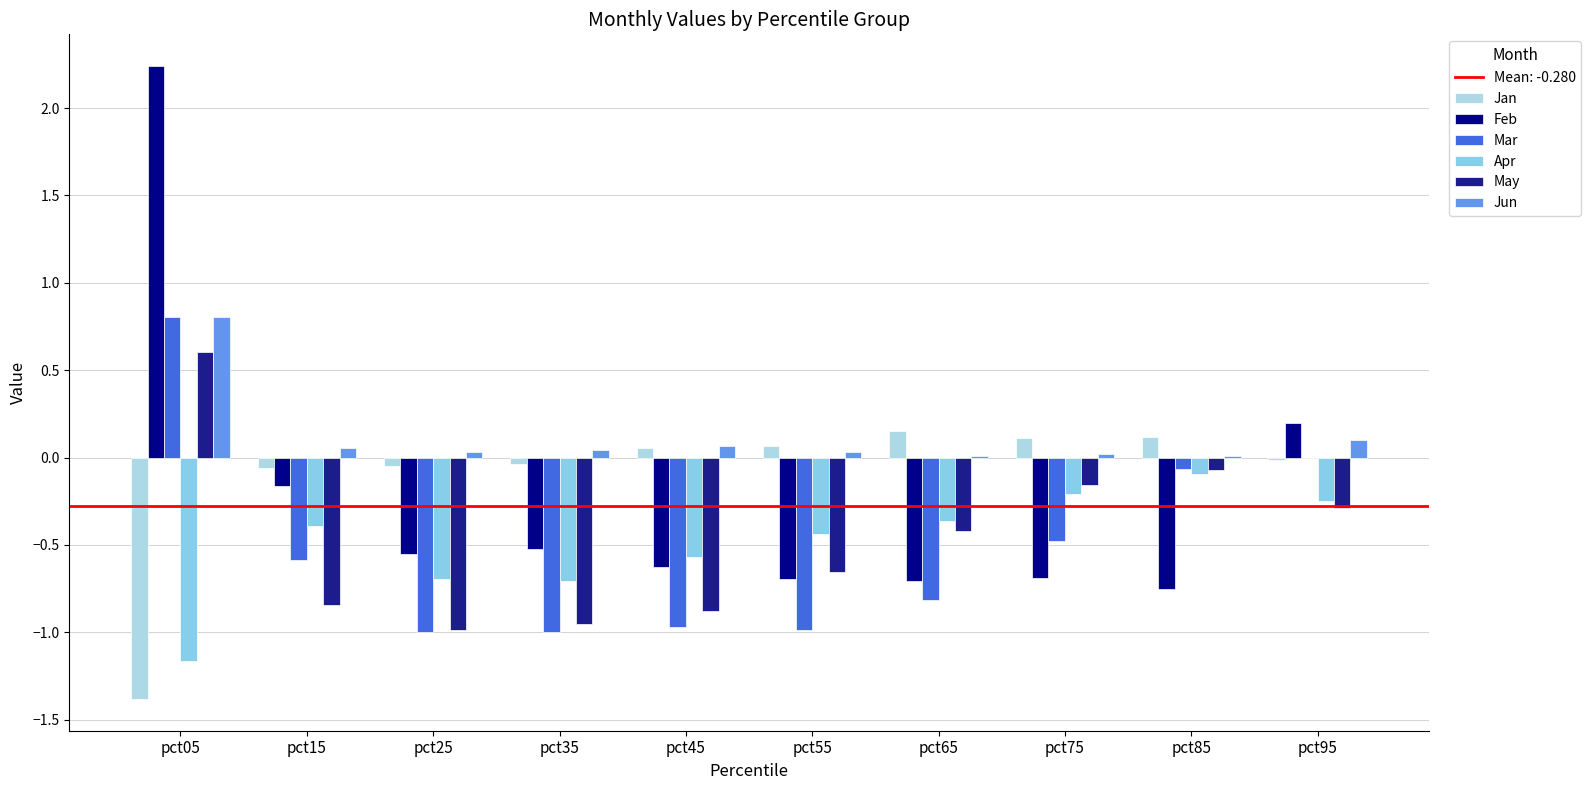

Reading left to right, list all the values displayed in this chart.

Jan: pct05=-1.4	pct15=-0.1	pct25=-0.1	pct35=-0.0	pct45=0.1	pct55=0.1	pct65=0.2	pct75=0.1	pct85=0.1	pct95=-0.0
Feb: pct05=2.2	pct15=-0.2	pct25=-0.6	pct35=-0.5	pct45=-0.6	pct55=-0.7	pct65=-0.7	pct75=-0.7	pct85=-0.8	pct95=0.2
Mar: pct05=0.8	pct15=-0.6	pct25=-1.0	pct35=-1.0	pct45=-1.0	pct55=-1.0	pct65=-0.8	pct75=-0.5	pct85=-0.1	pct95=-0.0
Apr: pct05=-1.2	pct15=-0.4	pct25=-0.7	pct35=-0.7	pct45=-0.6	pct55=-0.4	pct65=-0.4	pct75=-0.2	pct85=-0.1	pct95=-0.3
May: pct05=0.6	pct15=-0.8	pct25=-1.0	pct35=-1.0	pct45=-0.9	pct55=-0.7	pct65=-0.4	pct75=-0.2	pct85=-0.1	pct95=-0.3
Jun: pct05=0.8	pct15=0.1	pct25=0.0	pct35=0.0	pct45=0.1	pct55=0.0	pct65=0.0	pct75=0.0	pct85=0.0	pct95=0.1